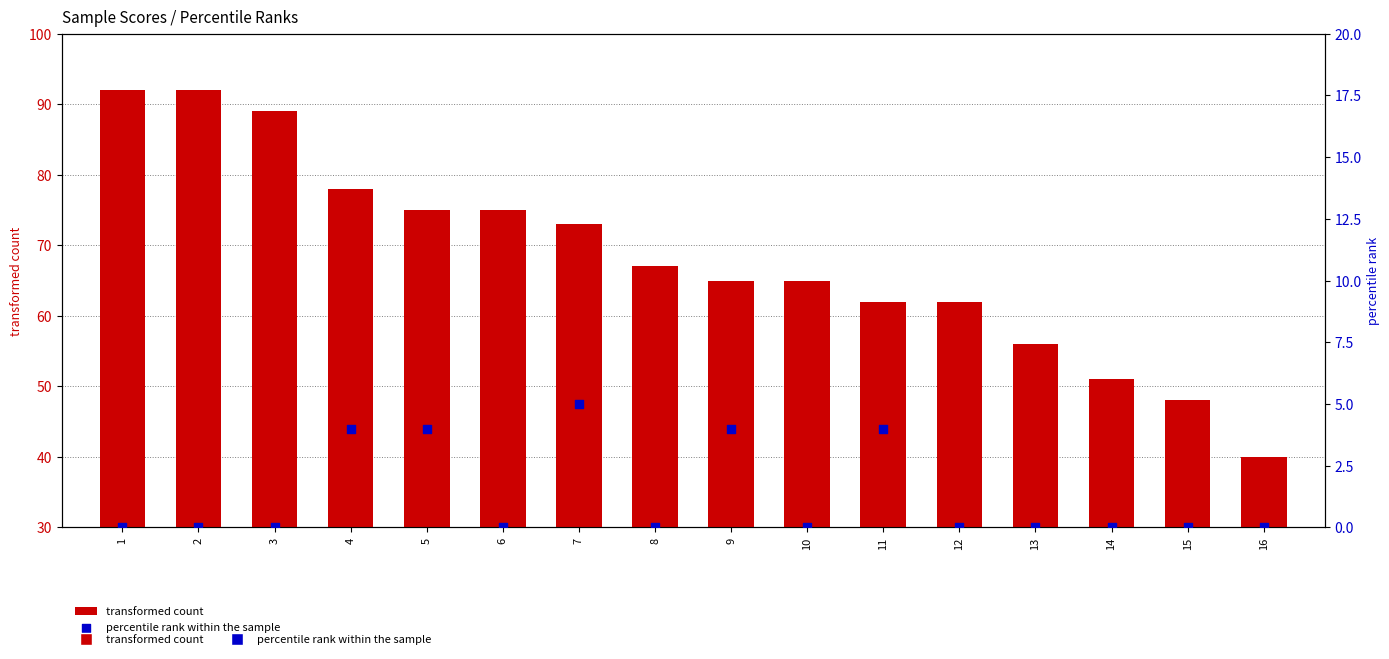

What are all the series names shown in the legend?

transformed count, percentile rank within the sample